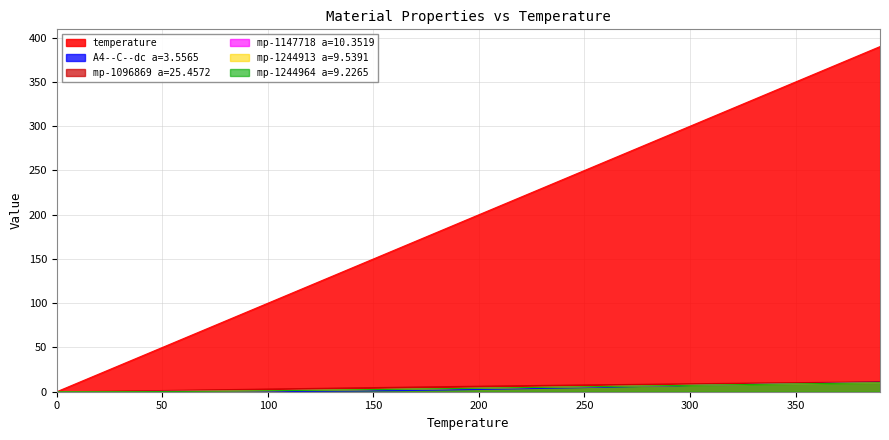

Which series has the largest total across all categories?

temperature